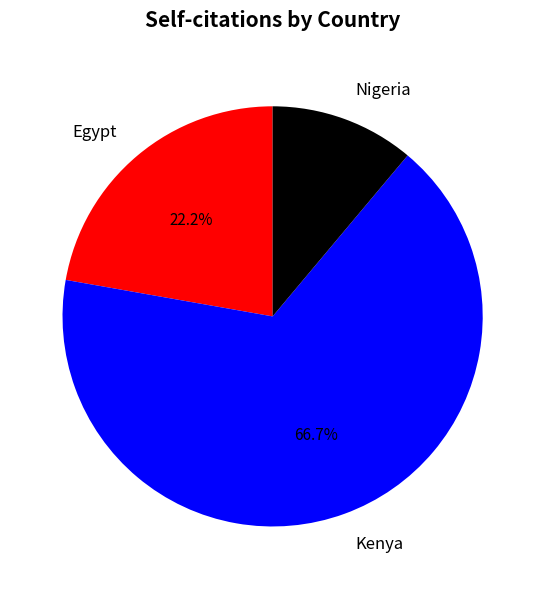

How many slices are in this pie chart?

3